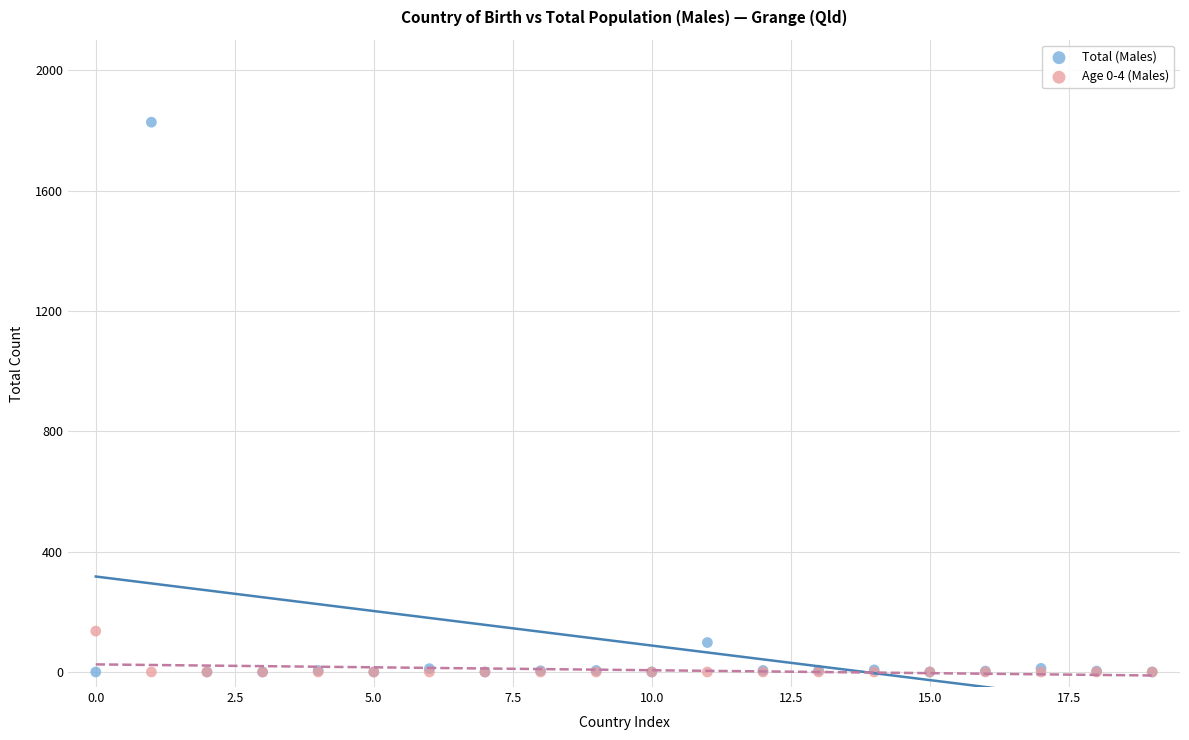

In the Total (Males) series, what Y value is closest to 914?

98